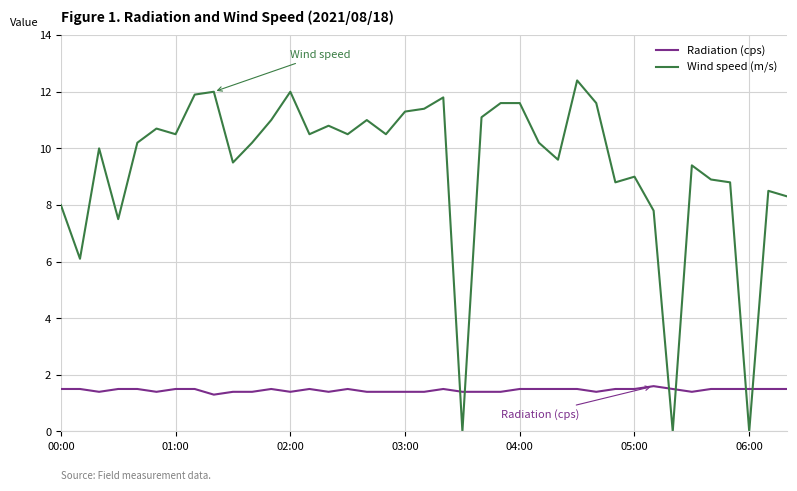

How many times do Radiation (cps) and Wind speed (m/s) cross each other?

6